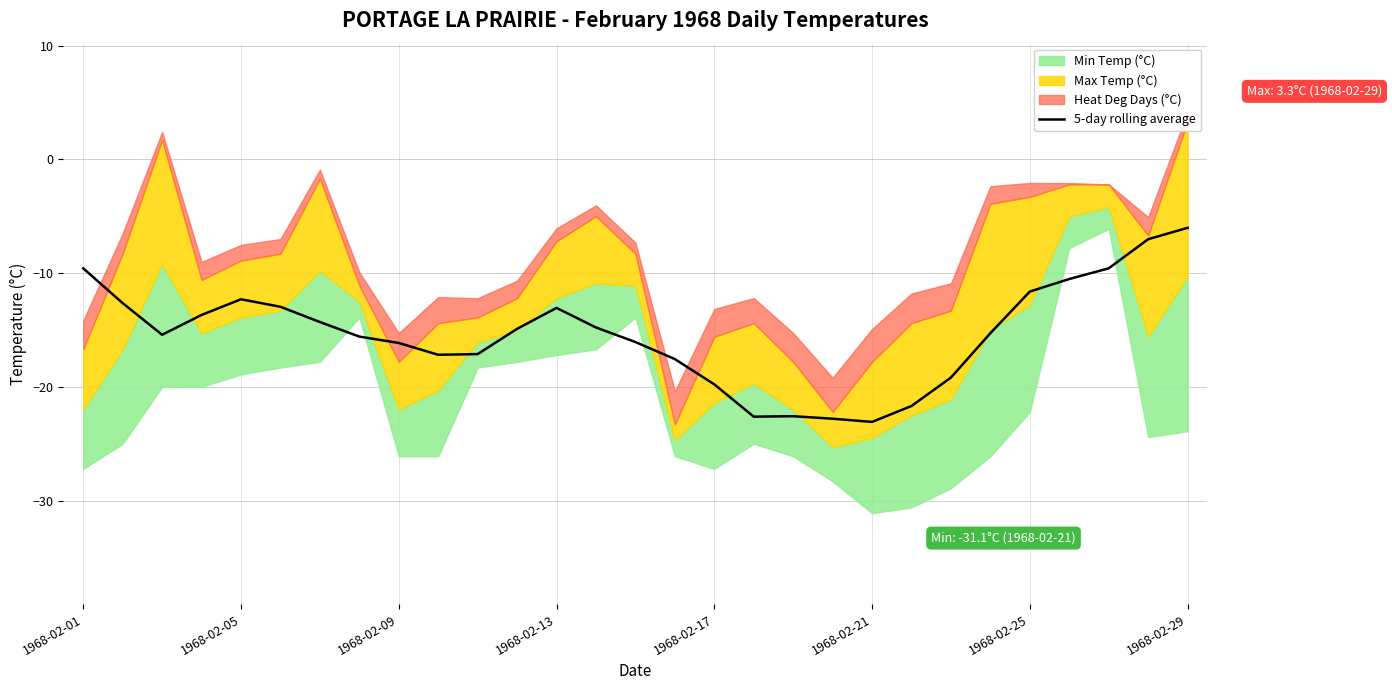

Is it true that 5-day rolling average equals -12.6 at 1968-02-01?

False